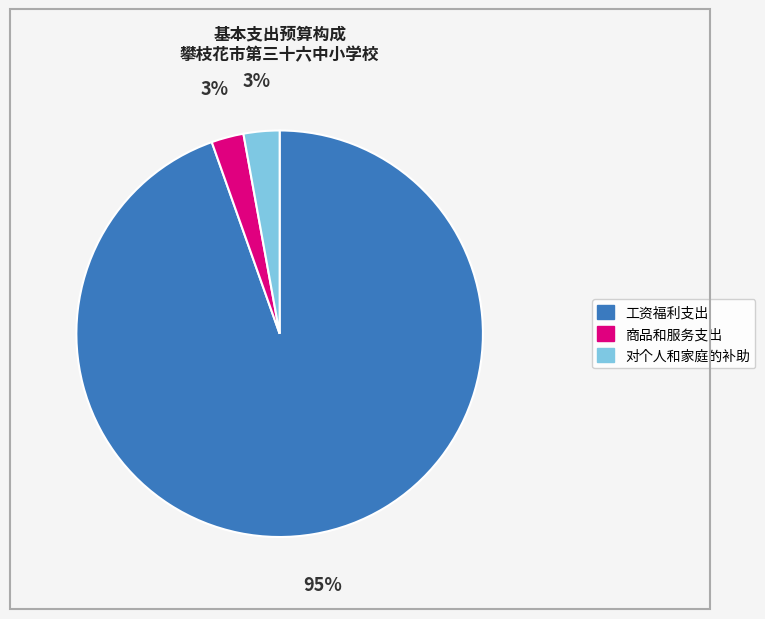

Is the sum of 对个人和家庭的补助 and 商品和服务支出 greater than half?

No